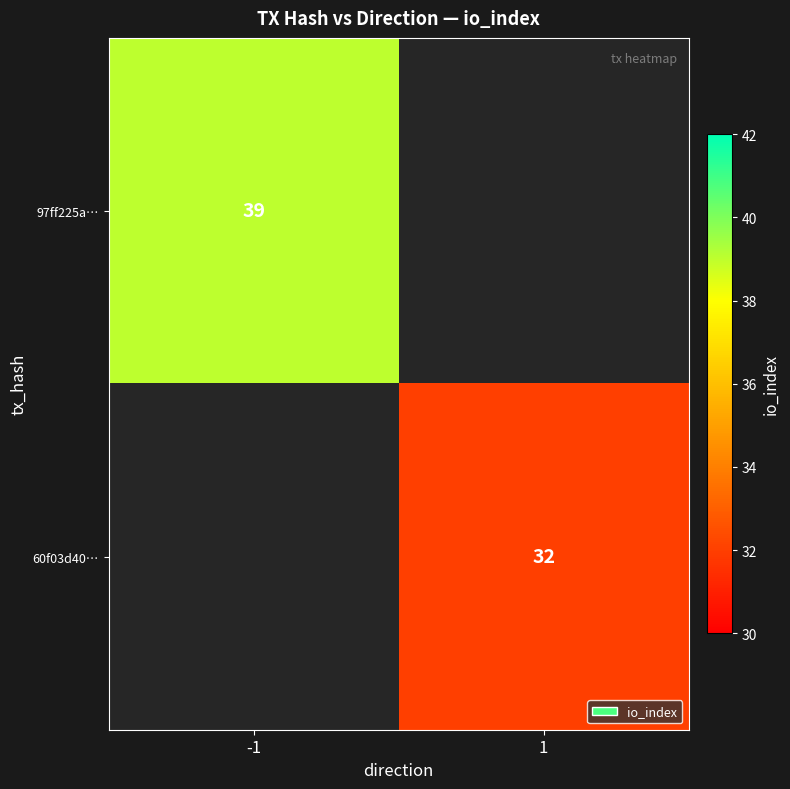

The 60f03d40… series shows 47 at 1. True or false?

False